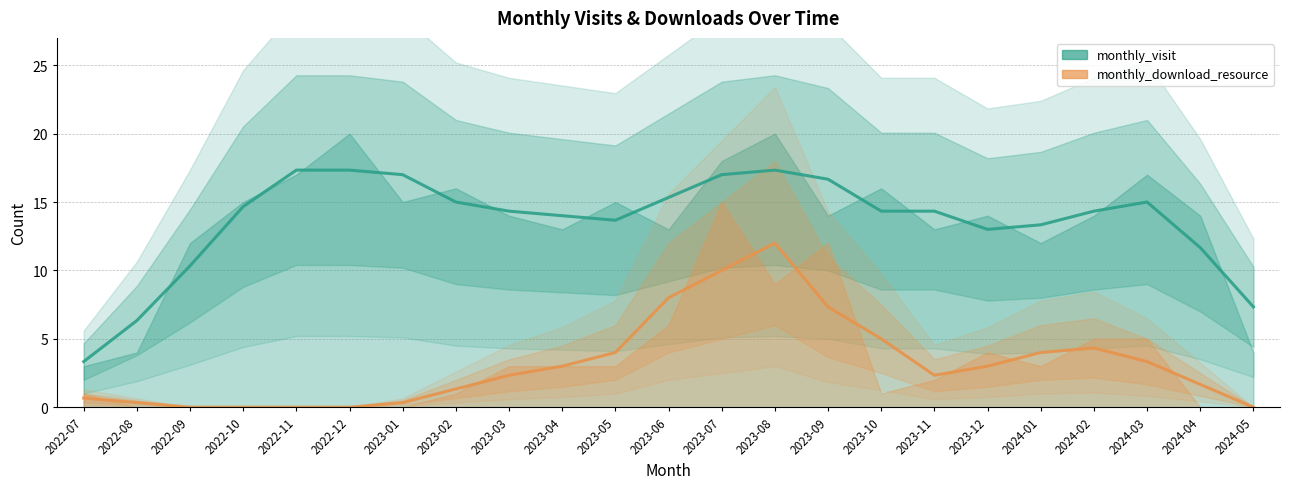

What value does the monthly_download_resource series have at 2023-03?

2.3